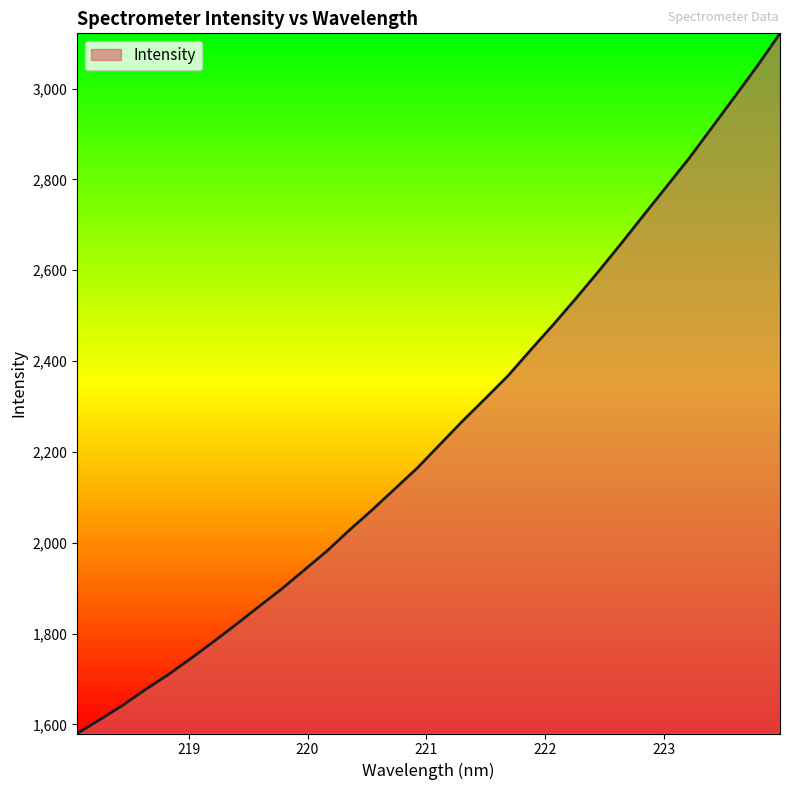

What is the minimum value shown in the chart?

1579.9